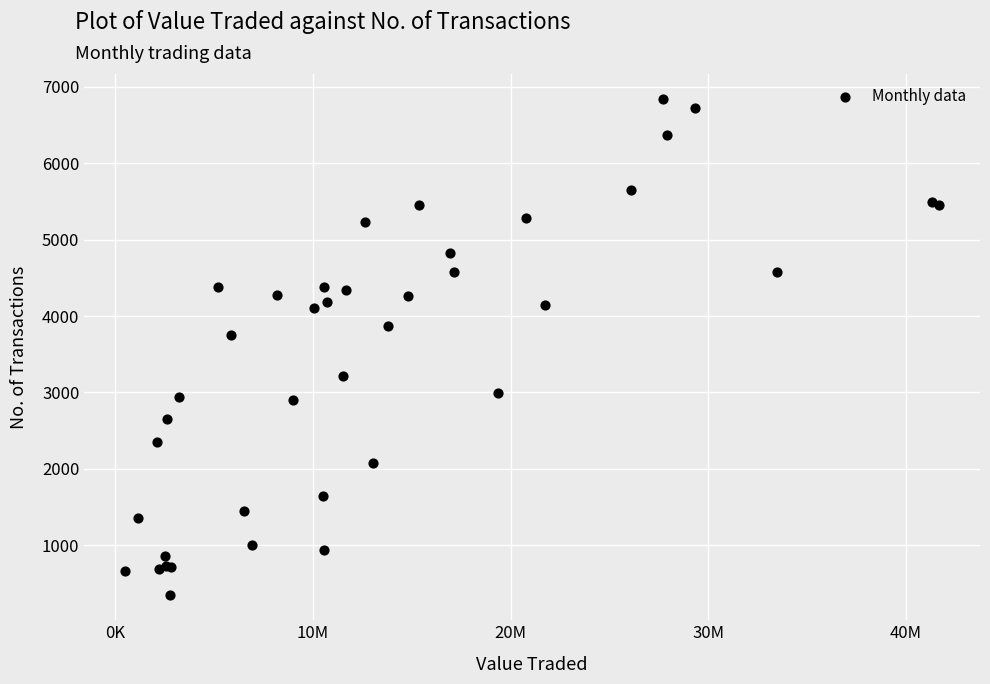

What Y value in the scatter plot is closest to 3593?

3749